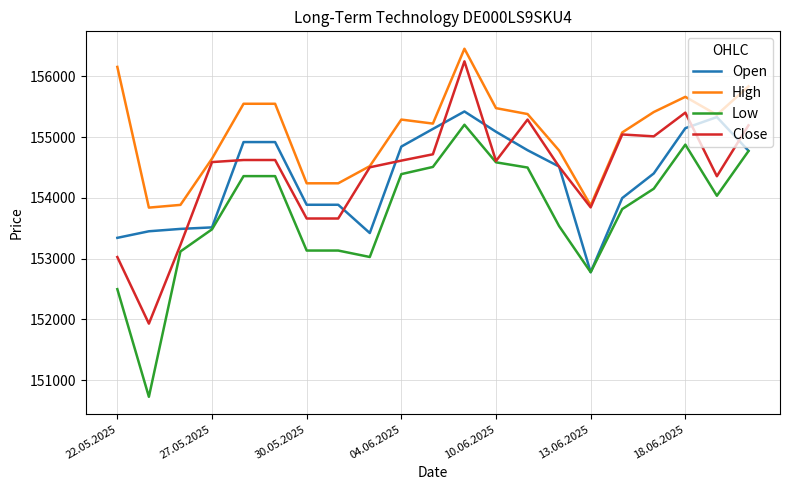

What is the highest value of the Open series?

155420